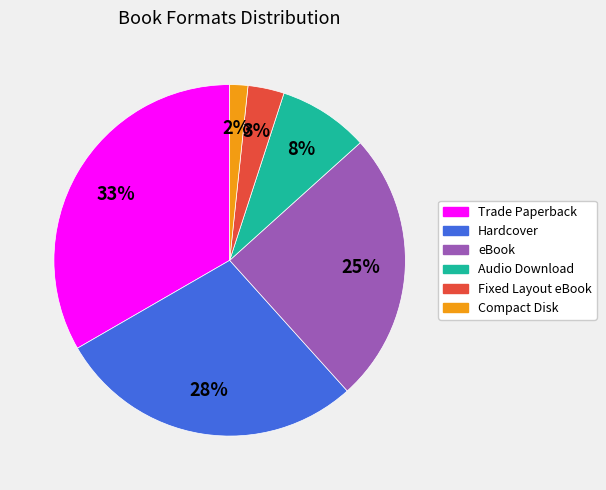

To the nearest percent, what is the average slice percentage?

17%